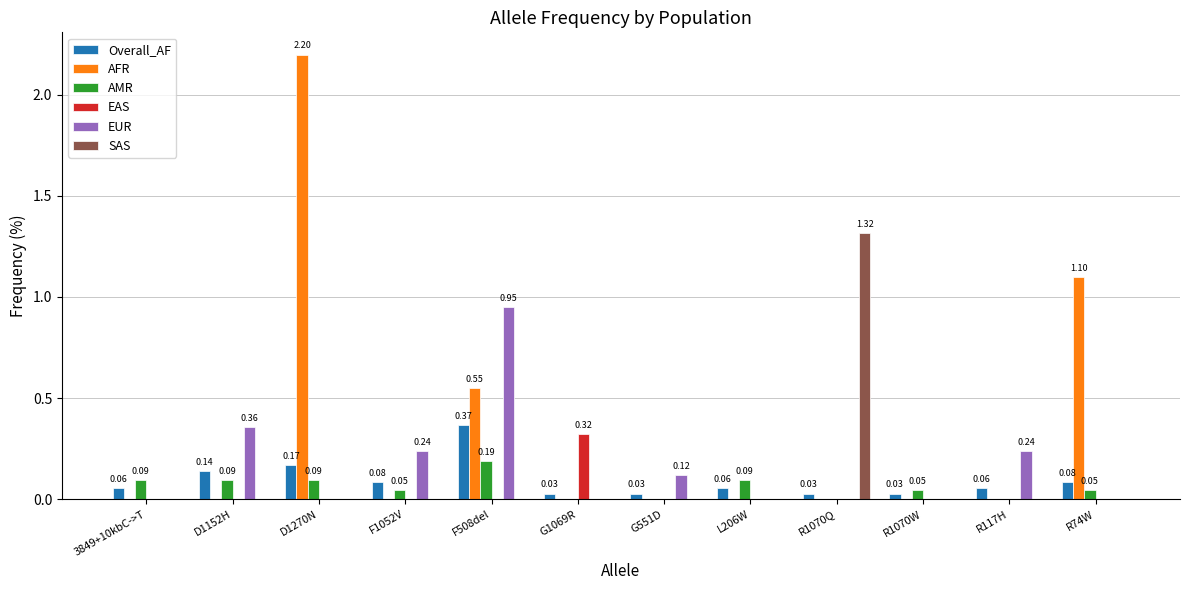

At which category is the sum across all series the highest?

D1270N